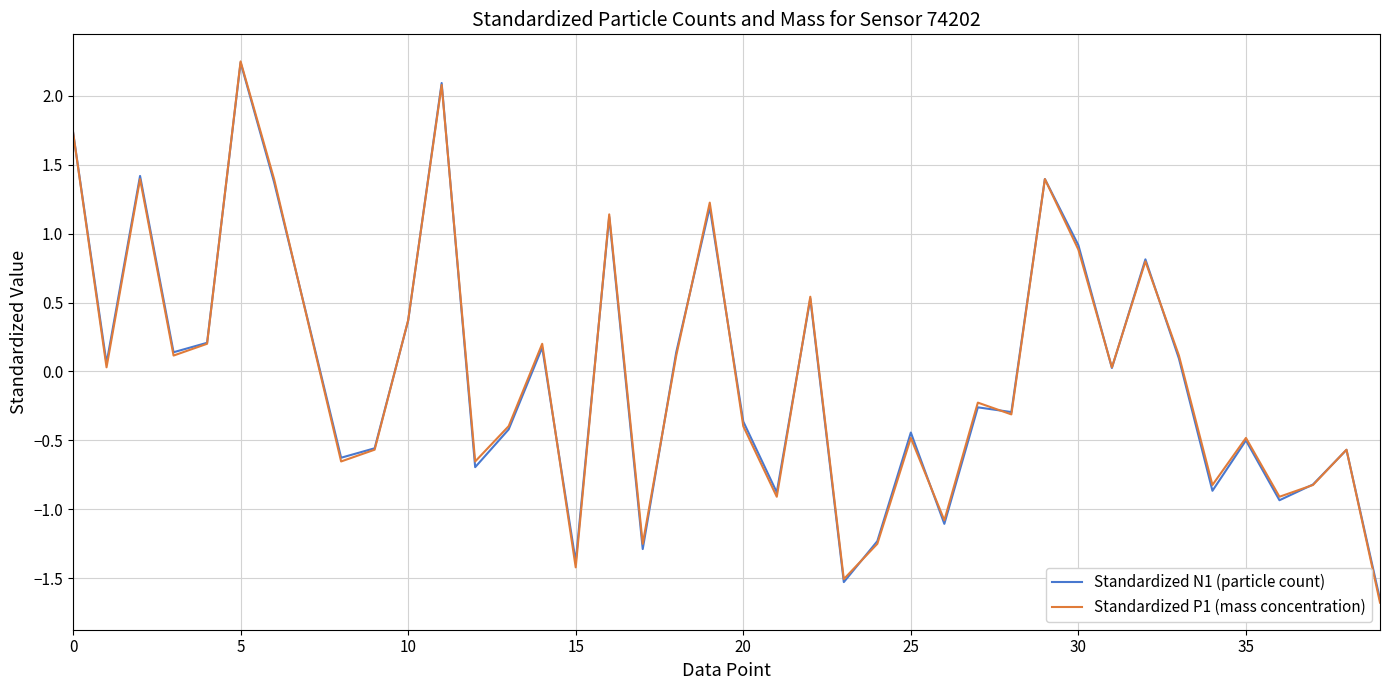

Which series has the largest total across all categories?

Standardized P1 (mass concentration)